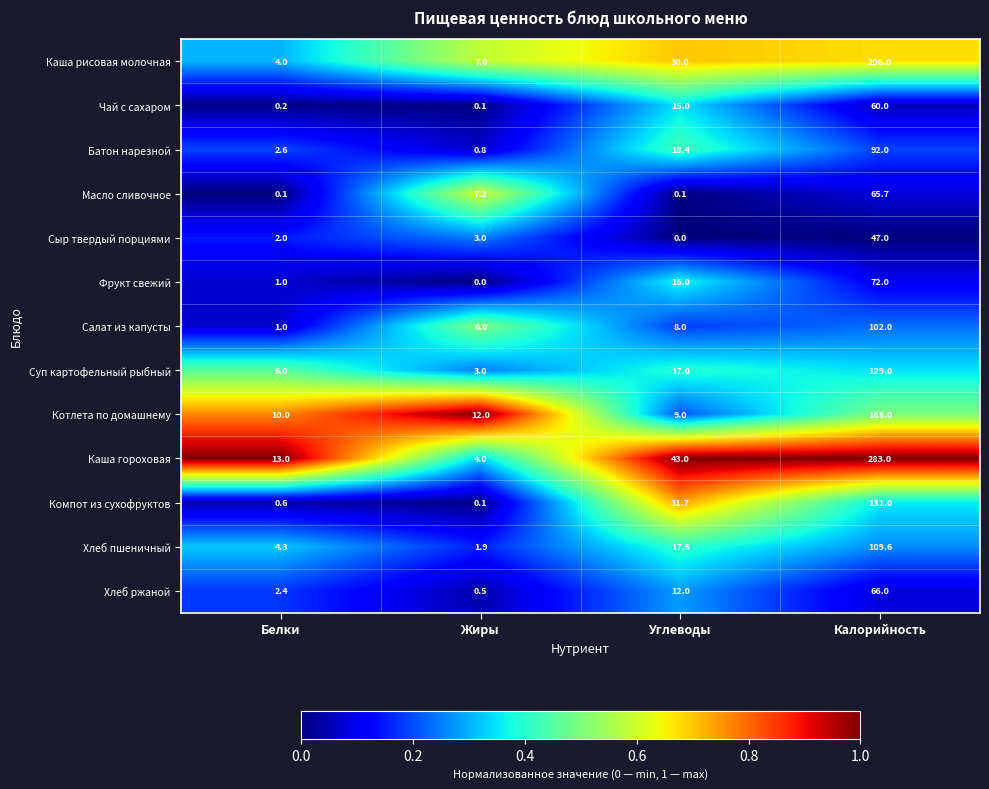

What is the sum of all Батон нарезной values?

113.8